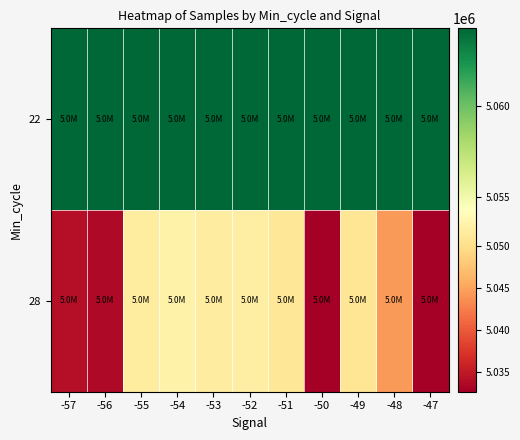

Count the number of categories in the chart.

11